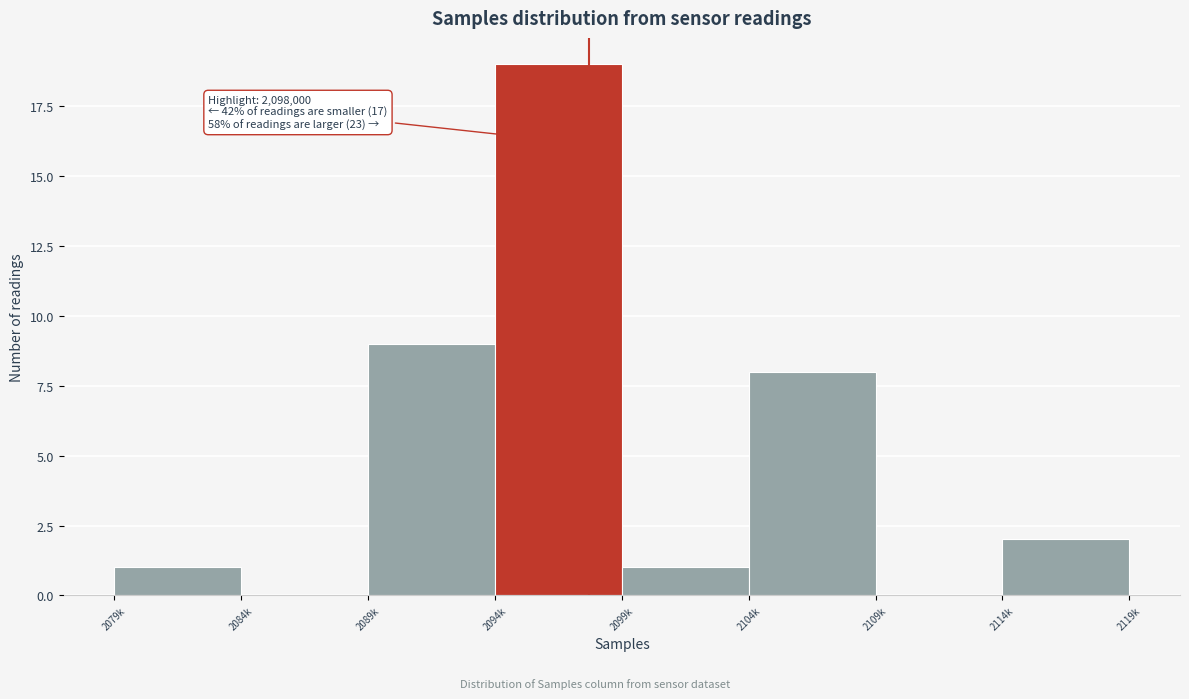

Reading left to right, list all the values displayed in this chart.

2079k=1	2084k=0	2089k=9	2094k=19	2099k=1	2104k=8	2109k=0	2114k=2